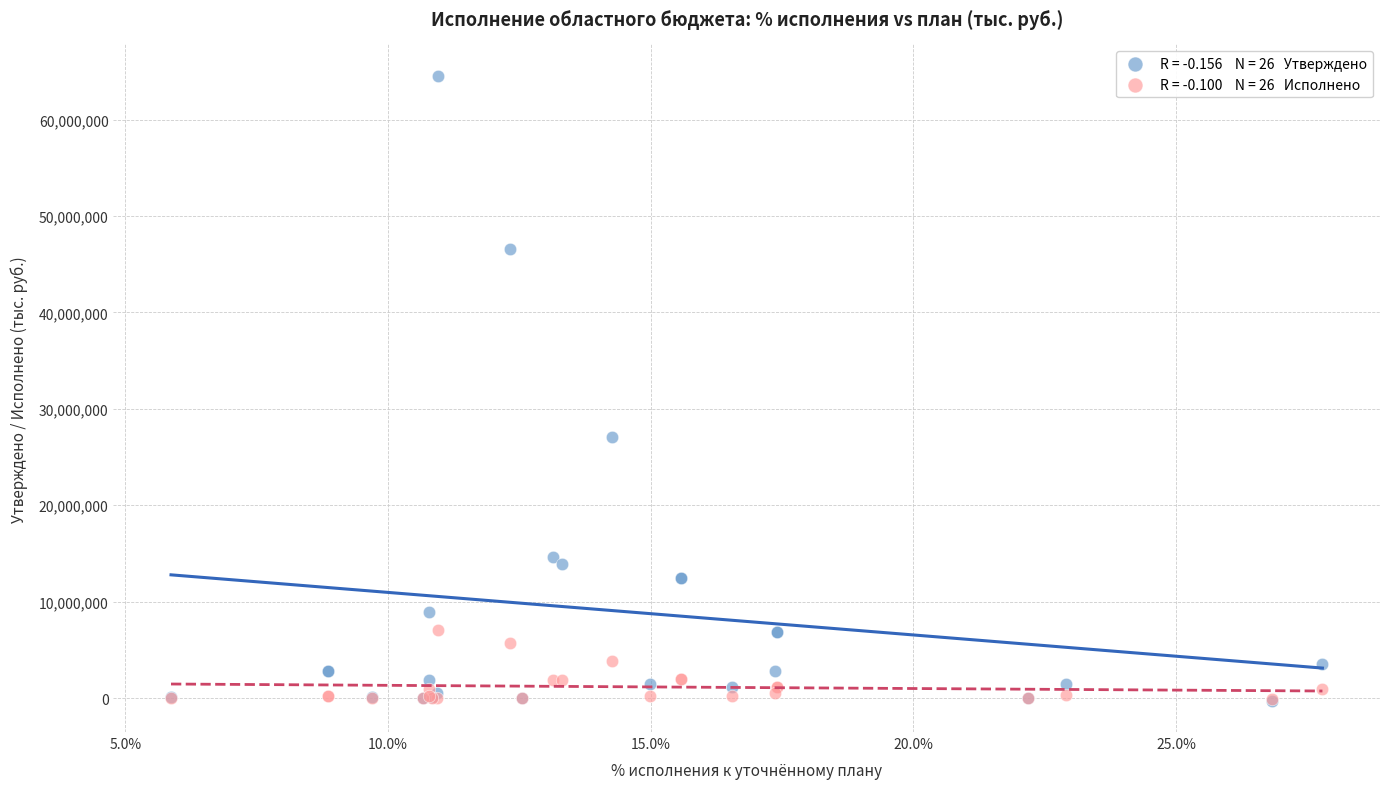

Across all series, what Y value is closest to 32138287?

27095905.0